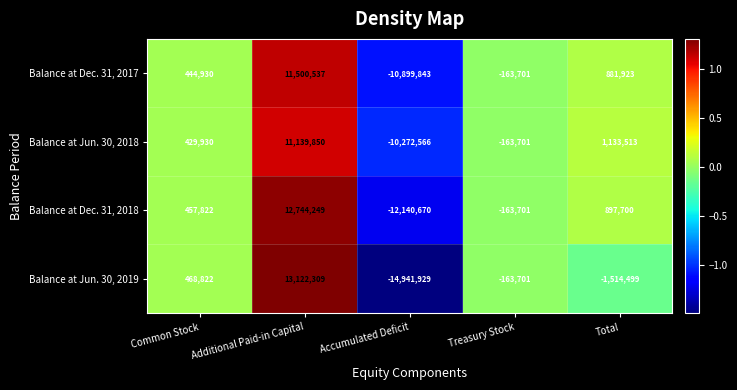

Count the number of data series in this chart.

4